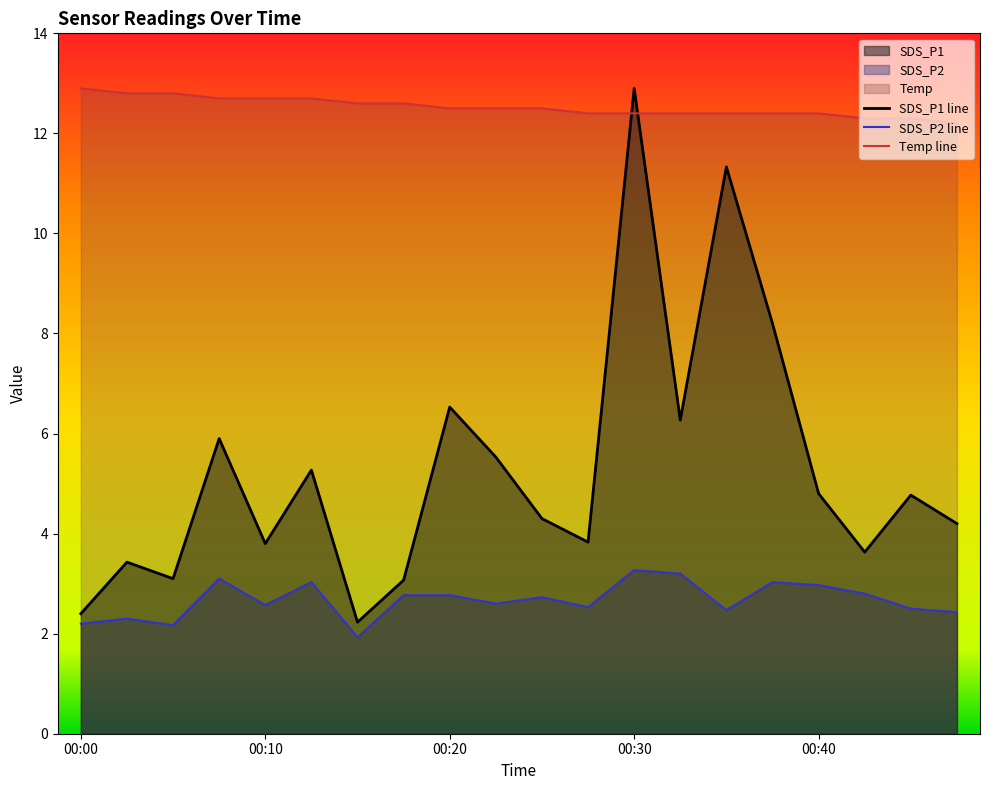

At which category does SDS_P2 reach its first local peak?

00:03